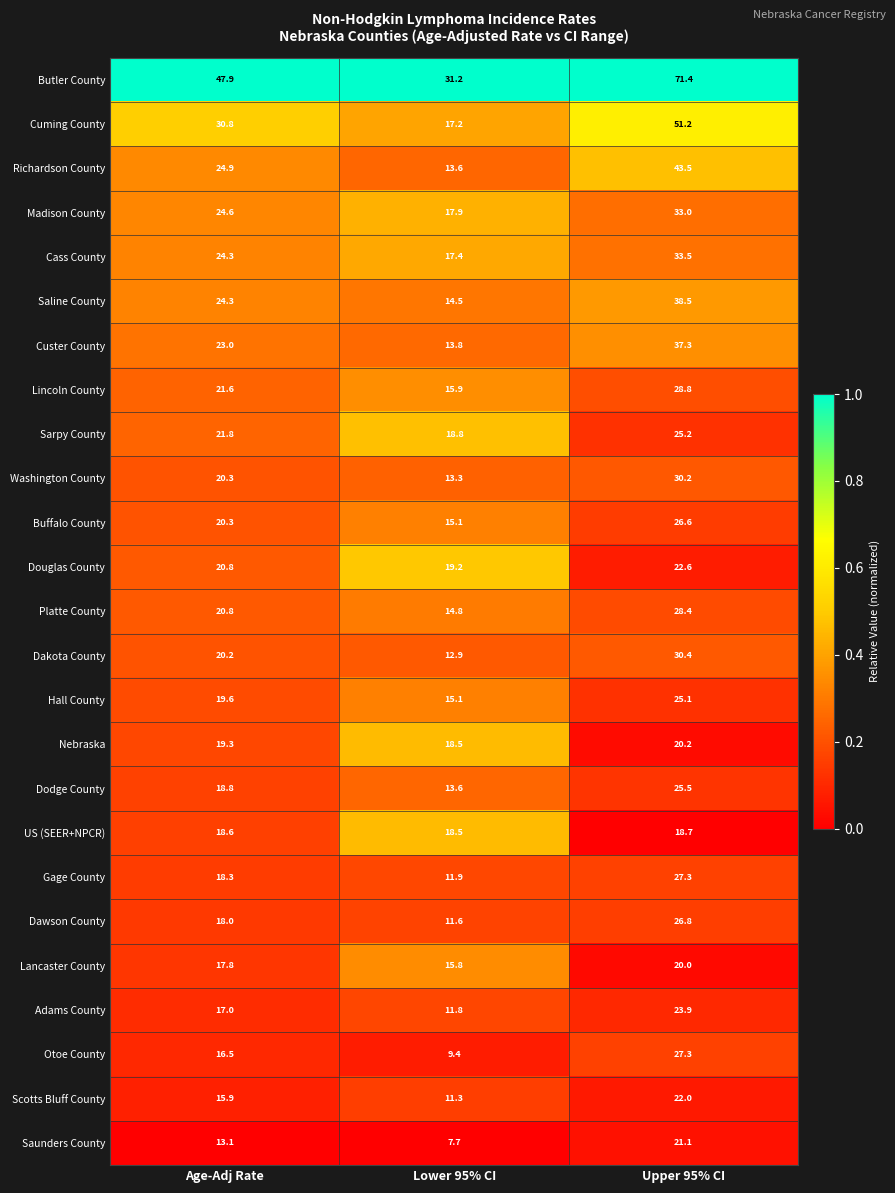

Which label corresponds to the smallest value in the chart?

Lower 95% CI